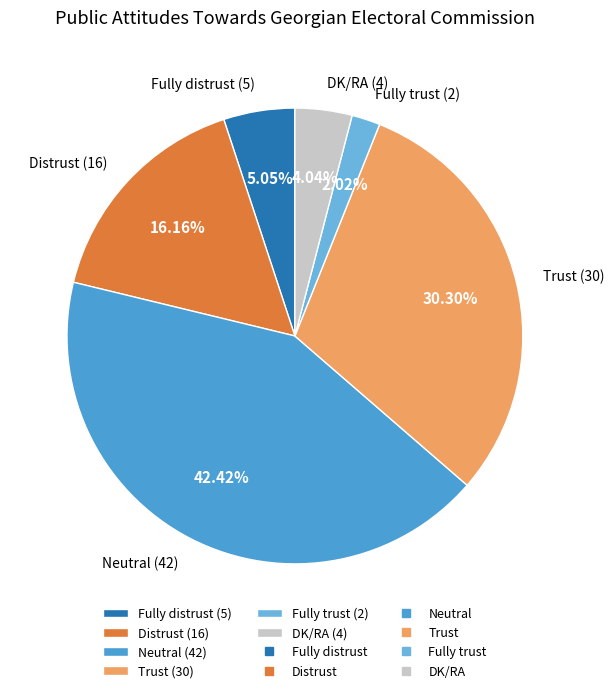

Count the number of slices in the pie.

6